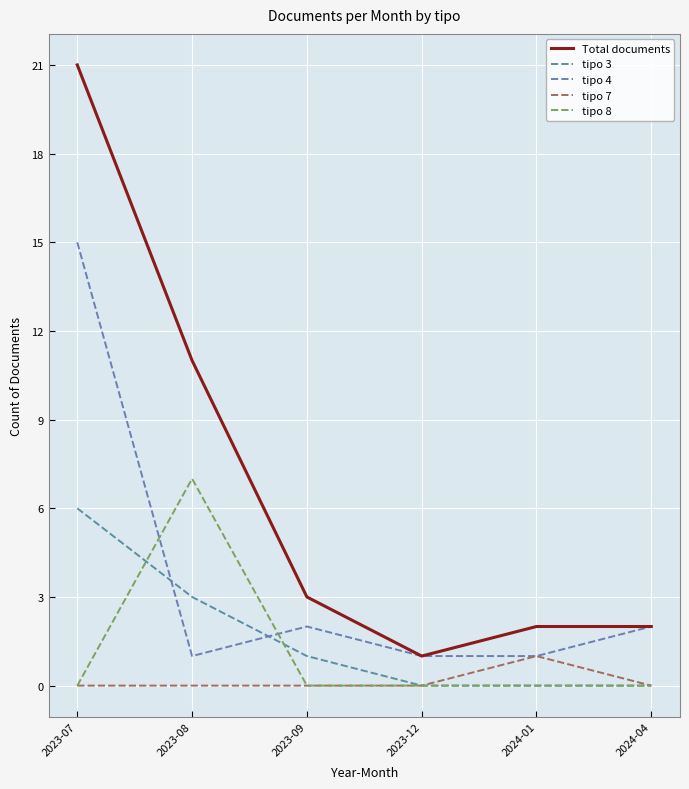

How many lines are shown in the chart?

5